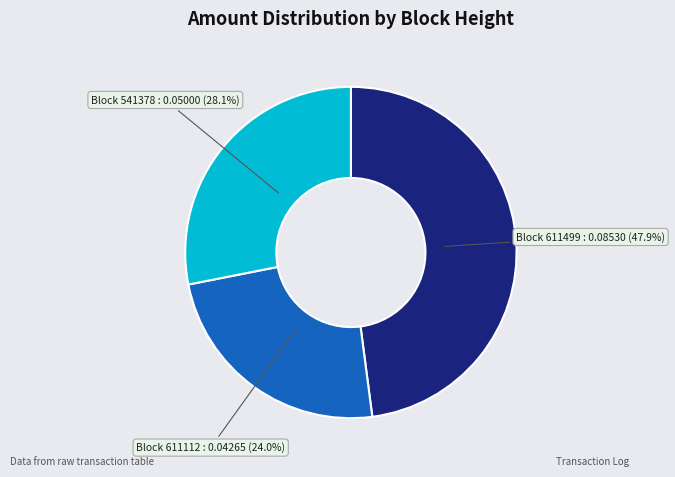

Does any single category account for the majority?

No